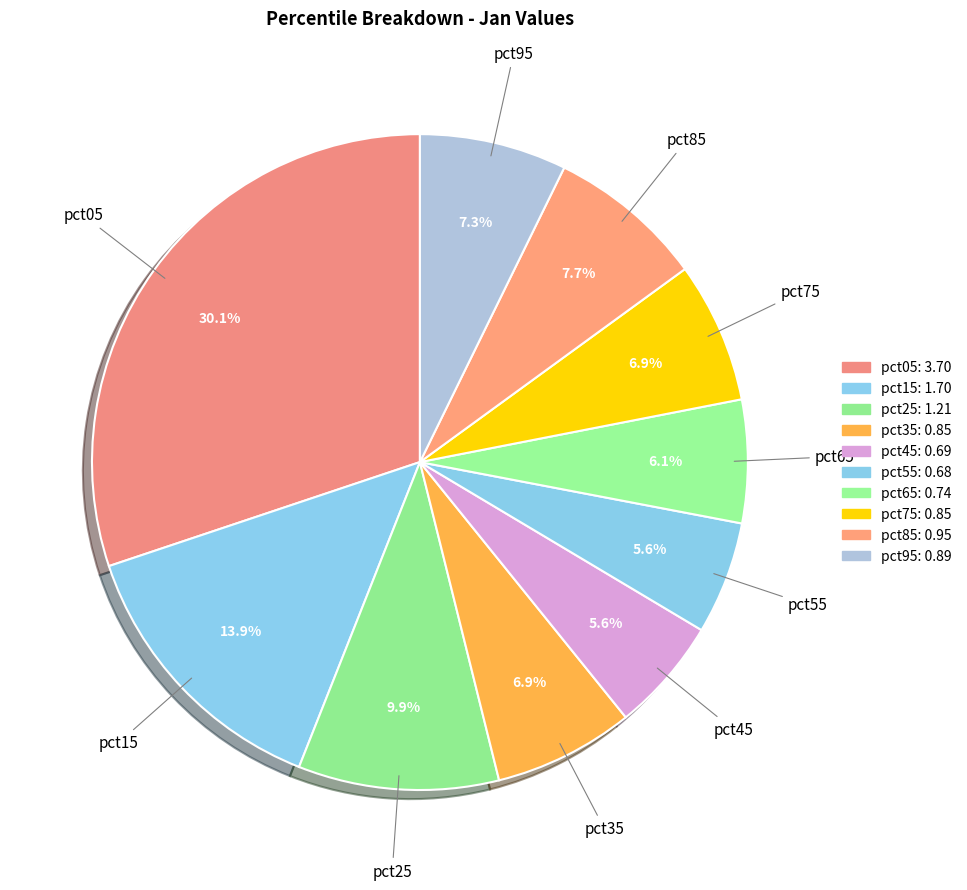

Do pct25 and pct95 together represent more than half of the pie?

No